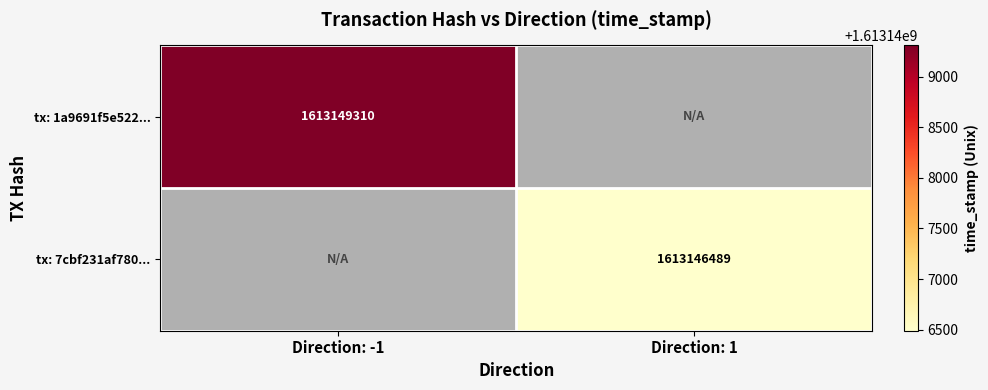

What is the minimum value shown in the chart?

1613146489.0